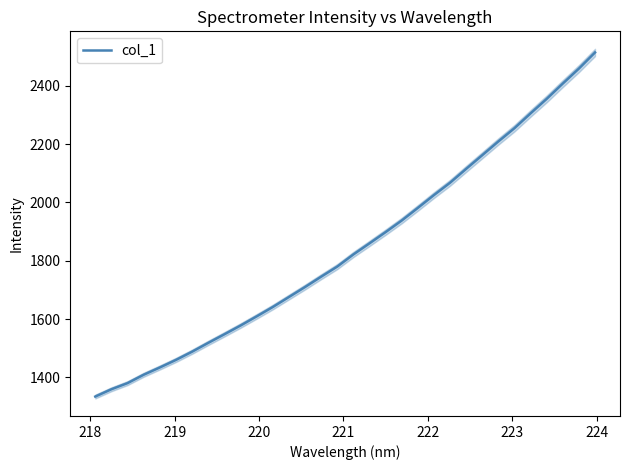

What is the smallest value displayed?

1333.8